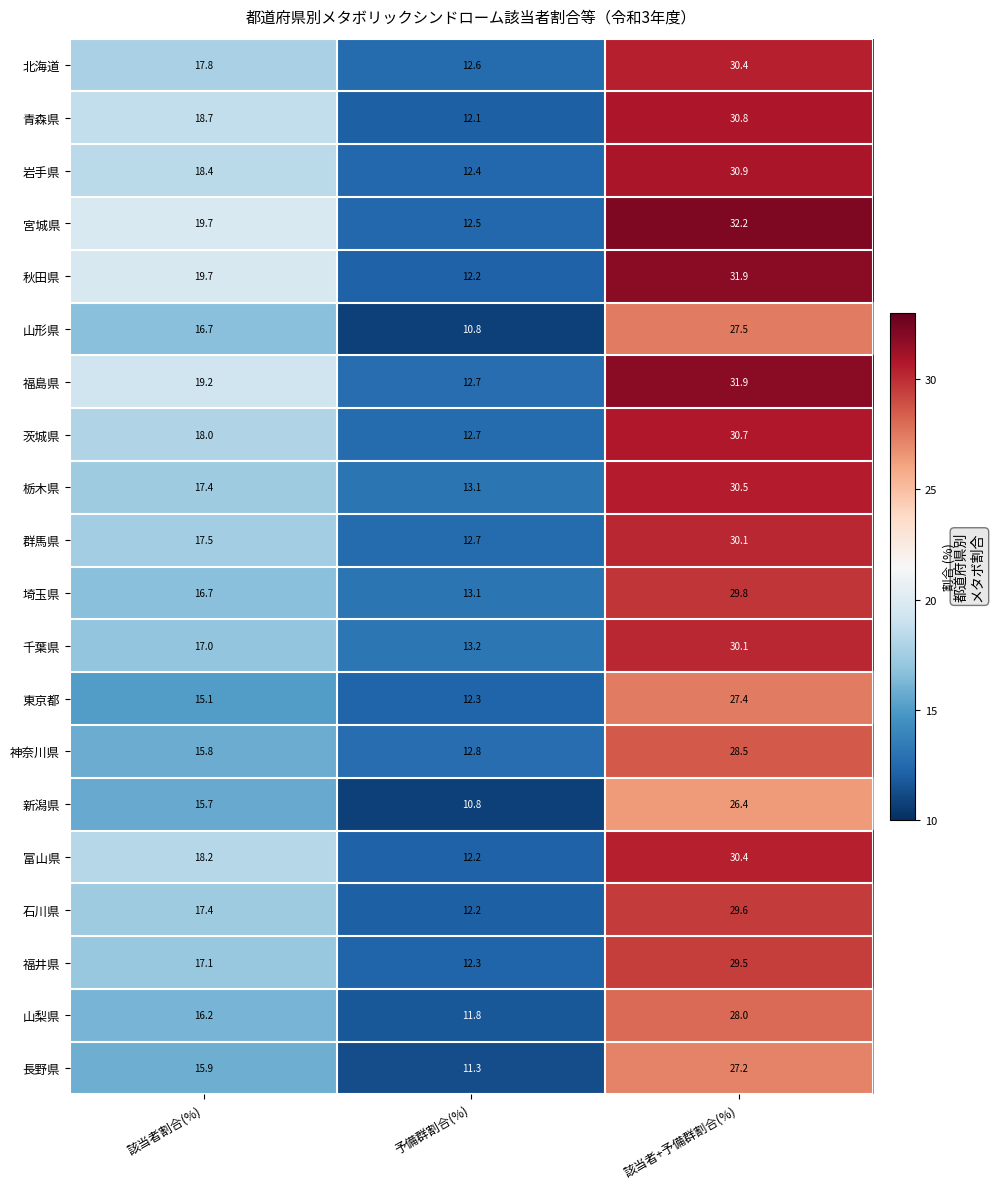

True or false: 千葉県 has a value of 5.7 at 予備群割合(%).

False